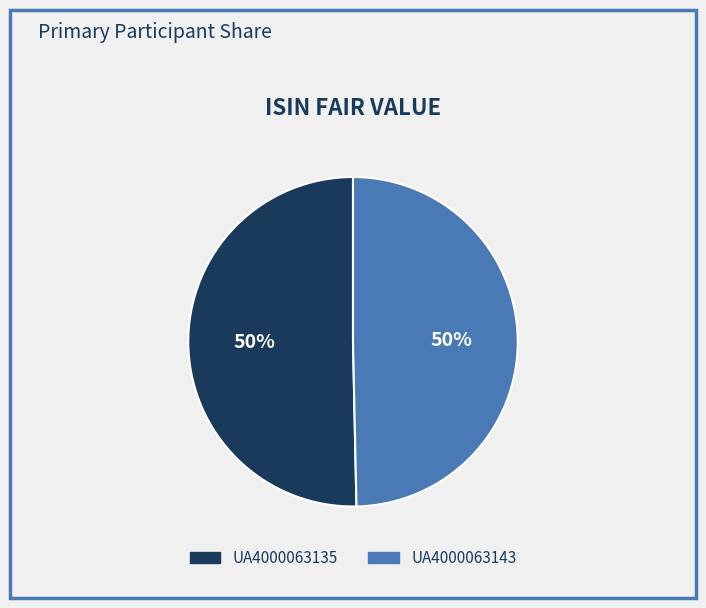

Is it true that UA4000063135 is 59% of the pie?

False